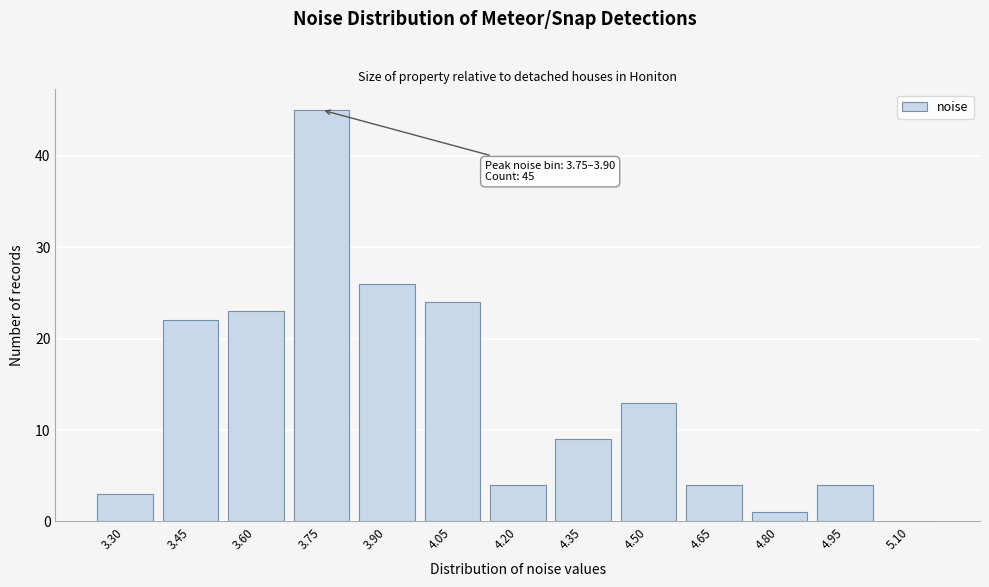

Reading left to right, what are all the values shown in this chart?

3.30=3	3.45=22	3.60=23	3.75=45	3.90=26	4.05=24	4.20=4	4.35=9	4.50=13	4.65=4	4.80=1	4.95=4	5.10=0